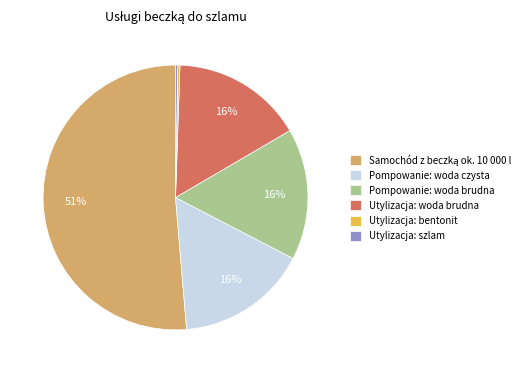

To the nearest percent, what is the average slice percentage?

17%